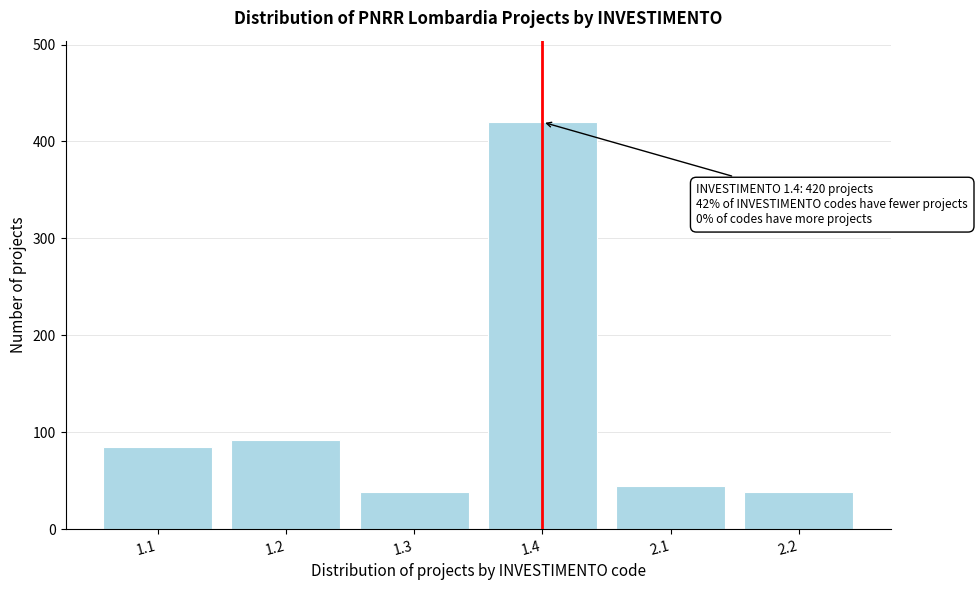

Reading left to right, what are all the values shown in this chart?

1.1=85	1.2=92	1.3=38	1.4=420	2.1=45	2.2=38